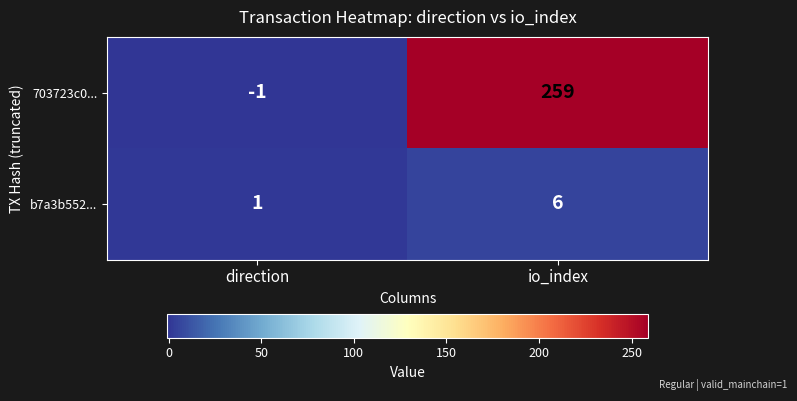

At how many categories does at least one series exceed 118?

1